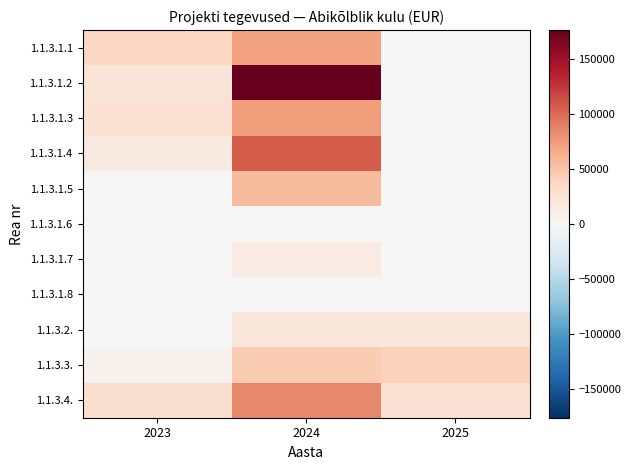

At 2024, list the series in order from largest to smallest.

1.1.3.1.2, 1.1.3.1.4, 1.1.3.4., 1.1.3.1.3, 1.1.3.1.1, 1.1.3.1.5, 1.1.3.3., 1.1.3.2., 1.1.3.1.7, 1.1.3.1.6, 1.1.3.1.8